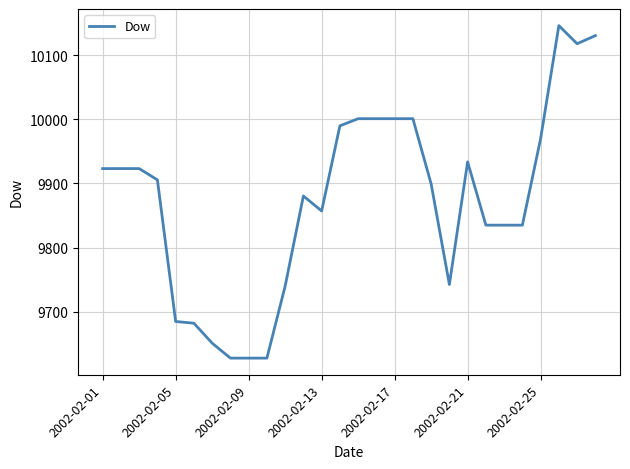

What is the difference between the maximum and minimum values?

518.2